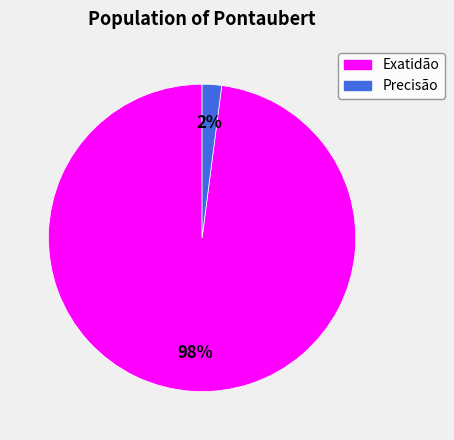

Rank the categories by value from highest to lowest.

Exatidão, Precisão